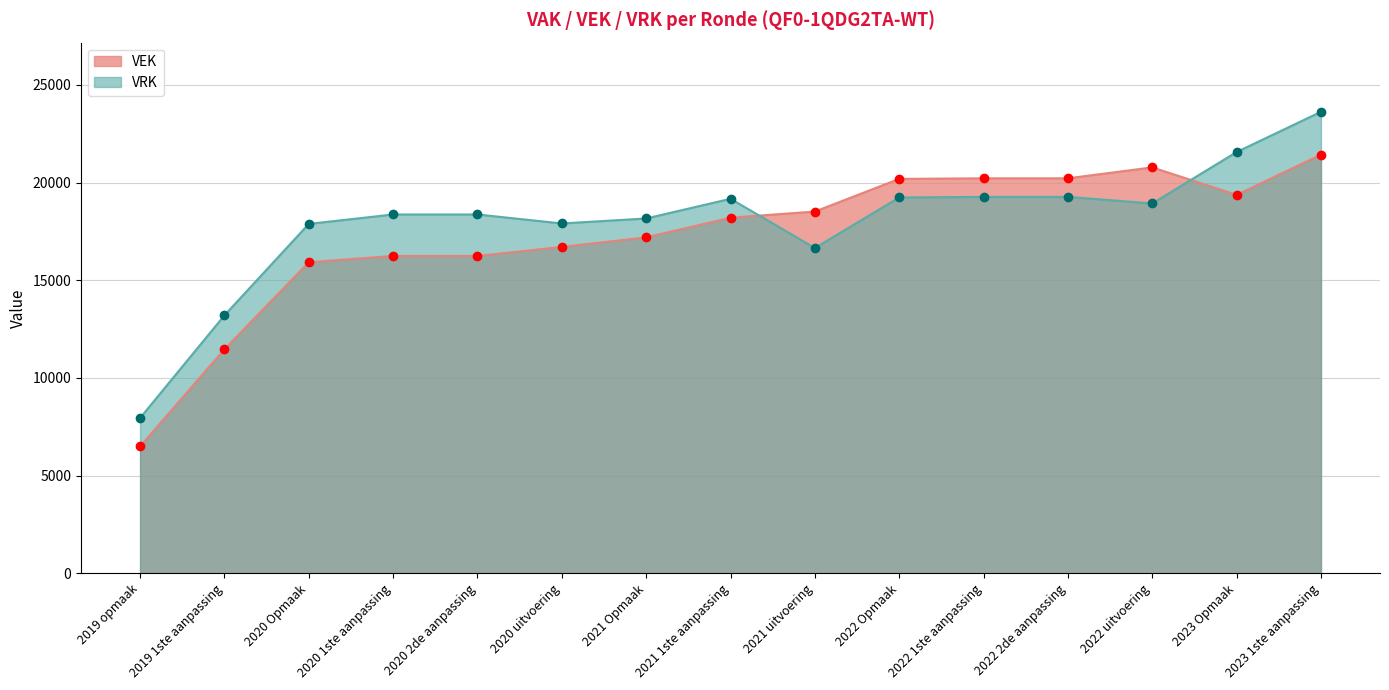

The VRK series shows 9619 at 2020 Opmaak. True or false?

False